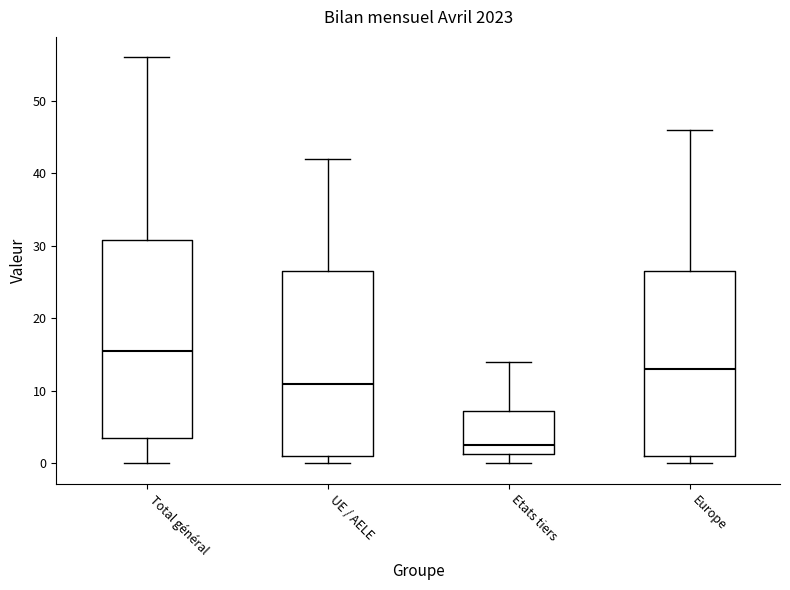

Reading left to right, transcribe this box plot: for each box, give where its median line is, the range the box spans, and where its two whiskers end, as read against the y-axis. The values are not printed on the chart, so give them approximately, as read against the axis.

Total général: median 16, box 4 to 31, whiskers 0 to 56
UE / AELE: median 11, box 1 to 27, whiskers 0 to 42
Etats tiers: median 3, box 1 to 7, whiskers 0 to 14
Europe: median 13, box 1 to 27, whiskers 0 to 46